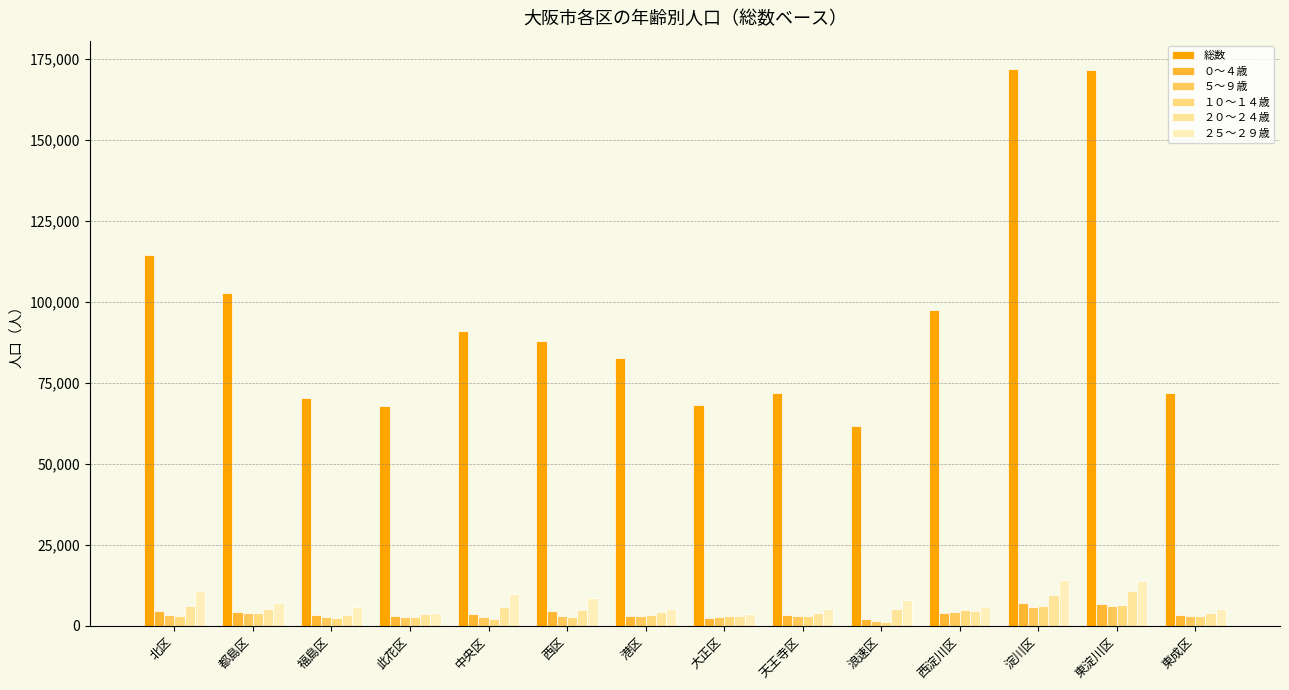

Does the chart contain any negative values?

No